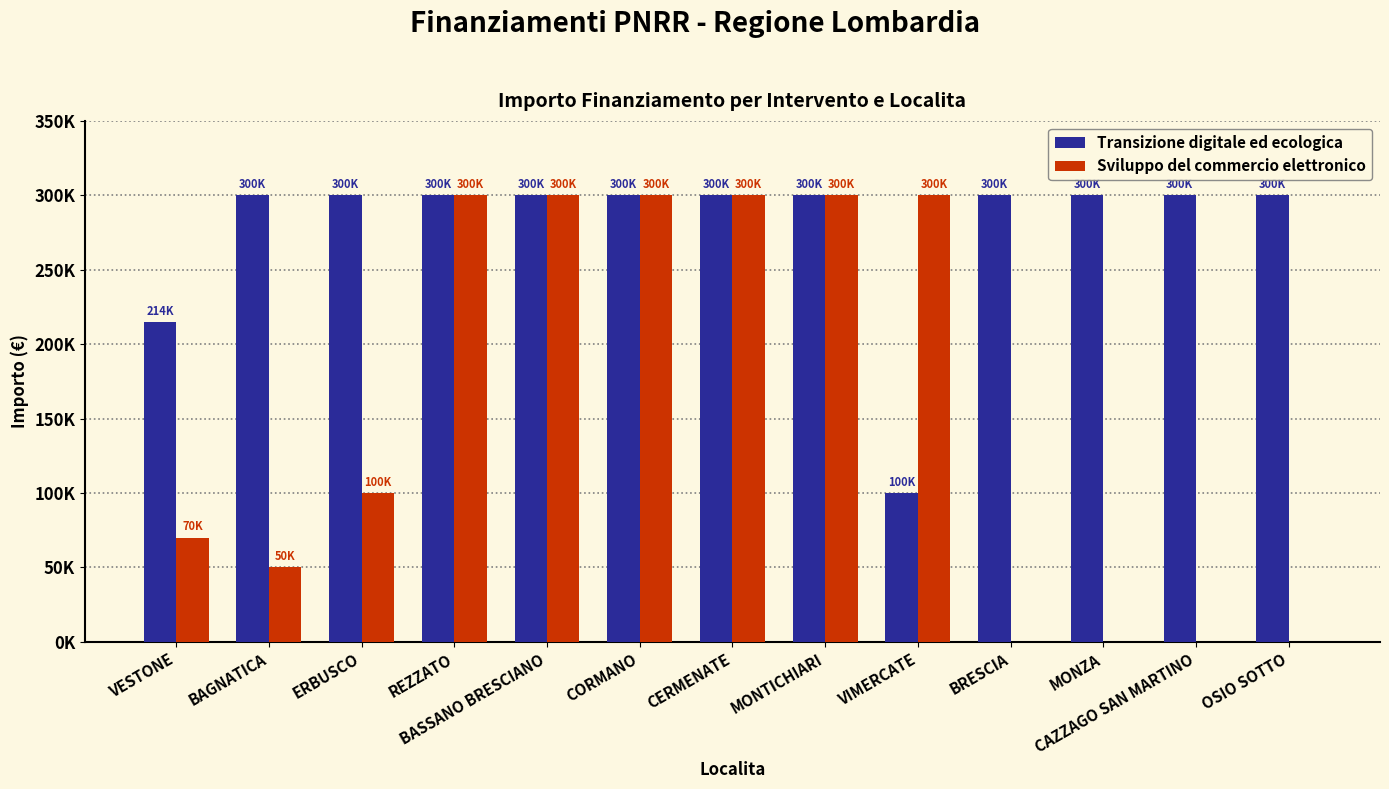

Reading right to left, transcribe all the data shown in this chart.

Transizione digitale ed ecologica: OSIO SOTTO=300000	CAZZAGO SAN MARTINO=300000	MONZA=300000	BRESCIA=300000	VIMERCATE=100000	MONTICHIARI=300000	CERMENATE=300000	CORMANO=300000	BASSANO BRESCIANO=300000	REZZATO=300000	ERBUSCO=300000	BAGNATICA=300000	VESTONE=214800
Sviluppo del commercio elettronico: OSIO SOTTO=0	CAZZAGO SAN MARTINO=0	MONZA=0	BRESCIA=0	VIMERCATE=300000	MONTICHIARI=300000	CERMENATE=300000	CORMANO=300000	BASSANO BRESCIANO=300000	REZZATO=300000	ERBUSCO=100000	BAGNATICA=50000	VESTONE=70000